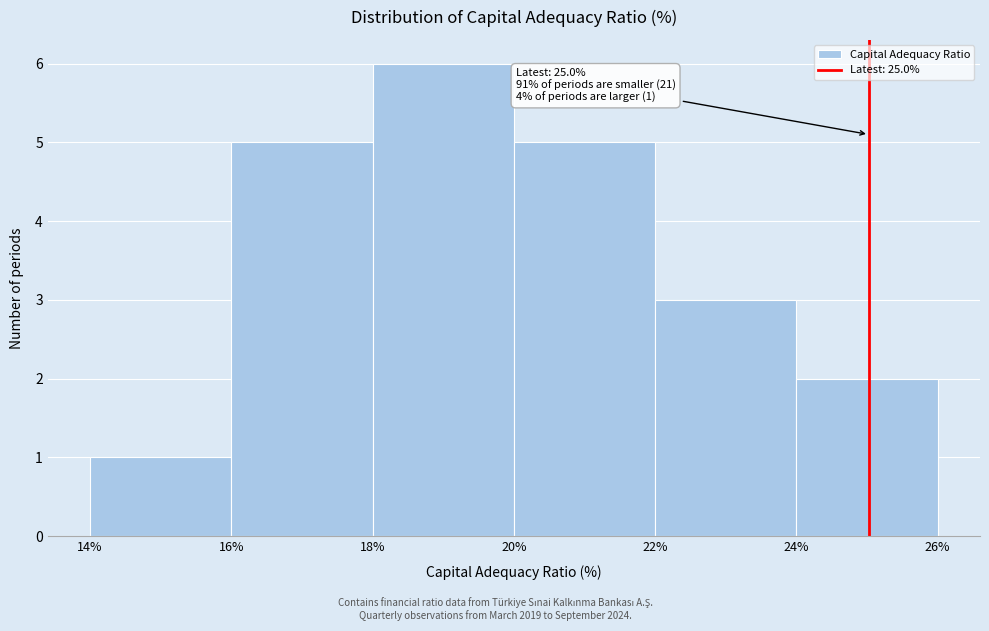

Which range on the x-axis has the tallest bar?

18% to 20%